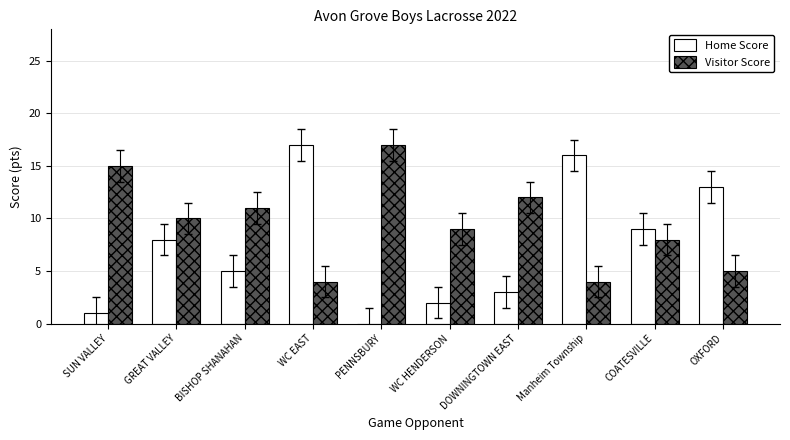

What is the spread (max minus min) of values at COATESVILLE?

1